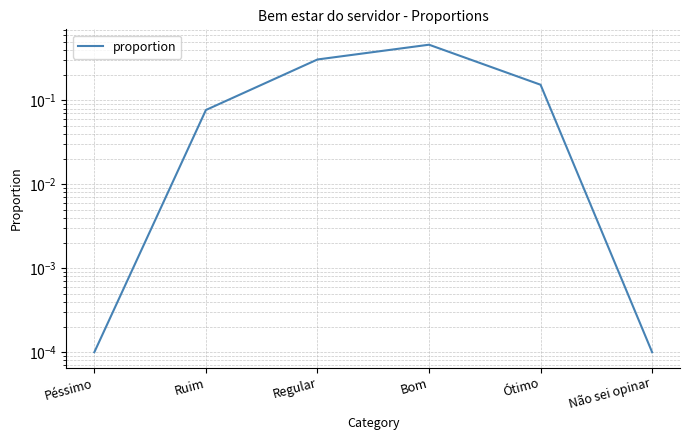

What is the sum of the values at Bom and Ruim?

0.5